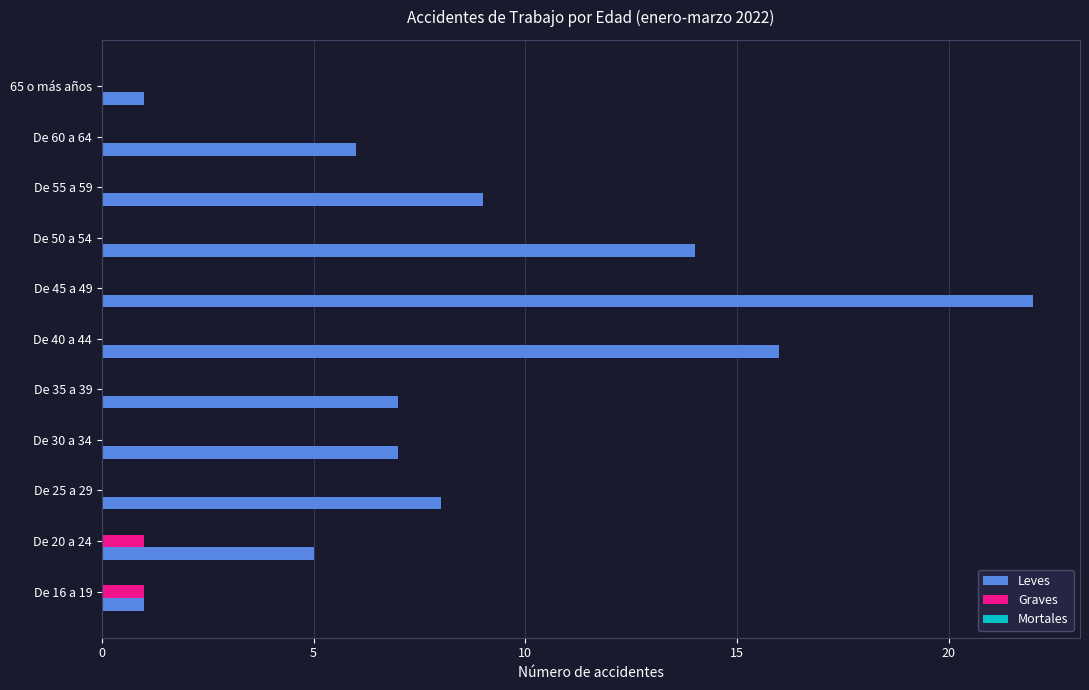

What value does the Leves series have at De 20 a 24?

5